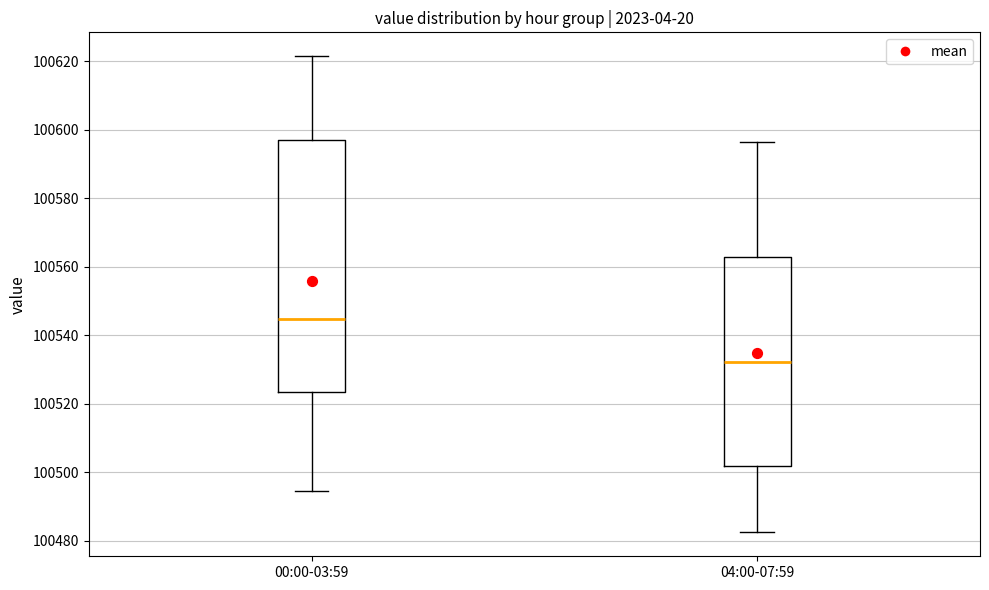

Comparing the boxes themselves (not the whiskers), which one is the tallest?

00:00-03:59